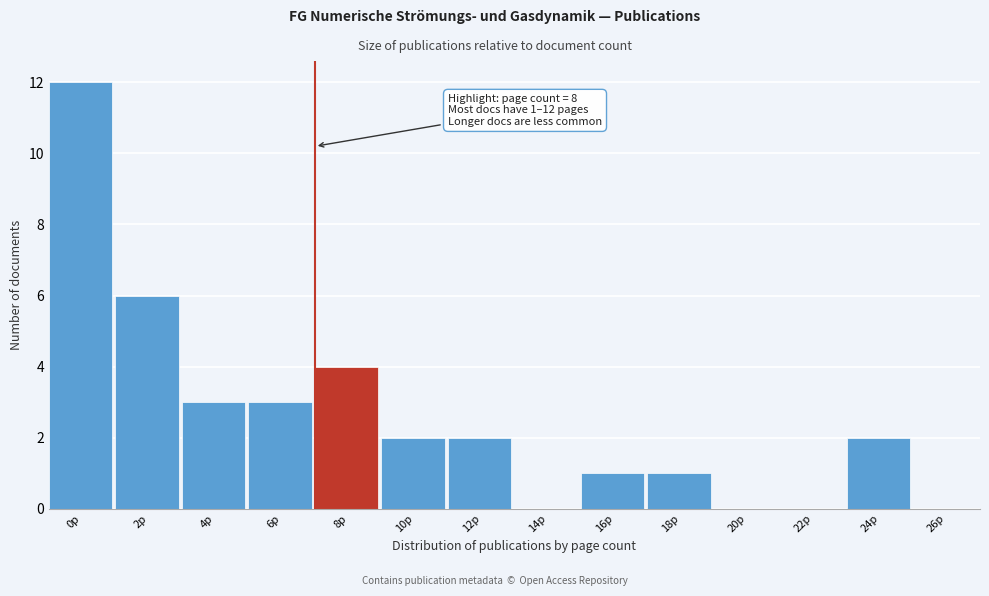

Reading left to right, what are all the values shown in this chart?

0p=12	2p=6	4p=3	6p=3	8p=4	10p=2	12p=2	14p=0	16p=1	18p=1	20p=0	22p=0	24p=2	26p=0